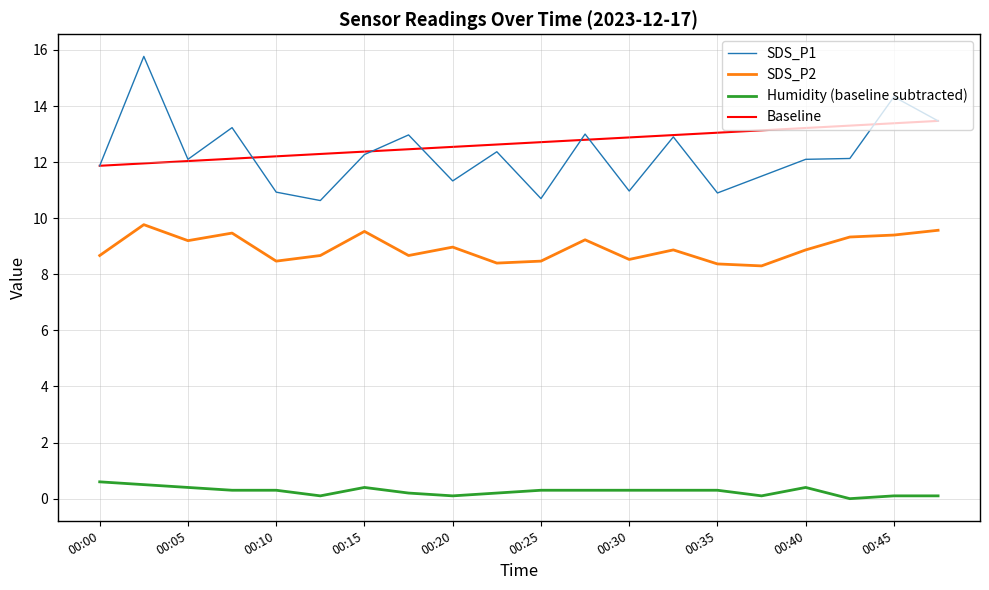

Which series has the largest range (max minus min)?

SDS_P1